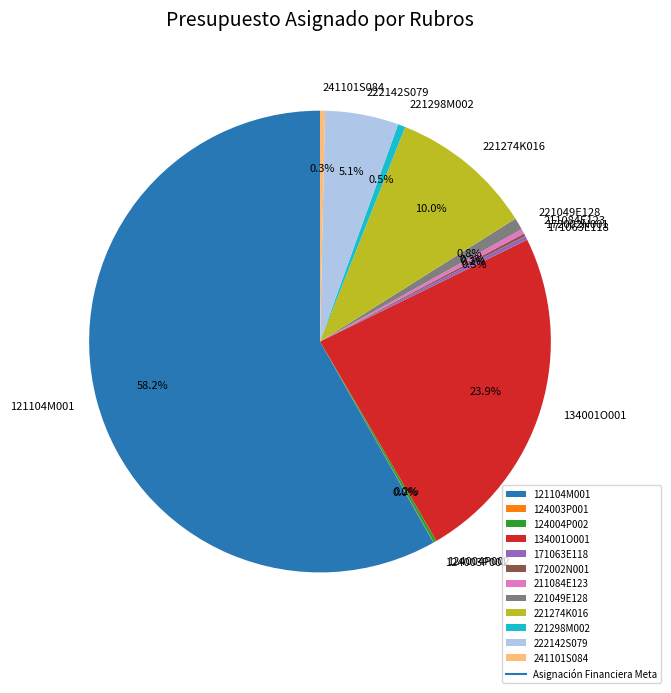

Which slice represents more than half of the pie?

121104M001